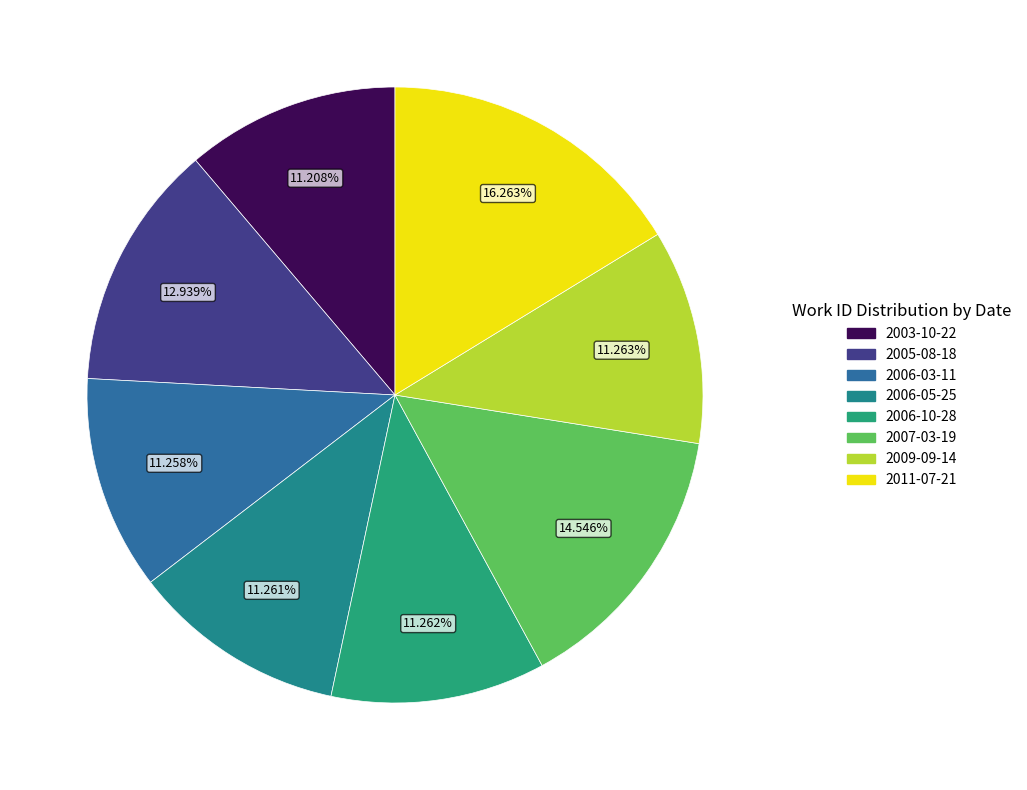

To the nearest percent, what is the difference between the 2007-03-19 and 2009-09-14 slice percentages?

3%